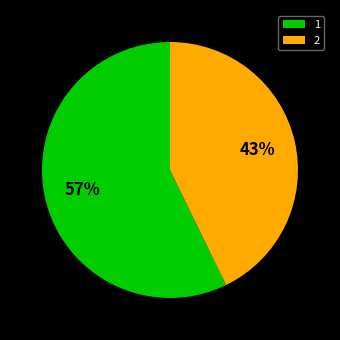

The 2 slice represents 43% of the pie. True or false?

True